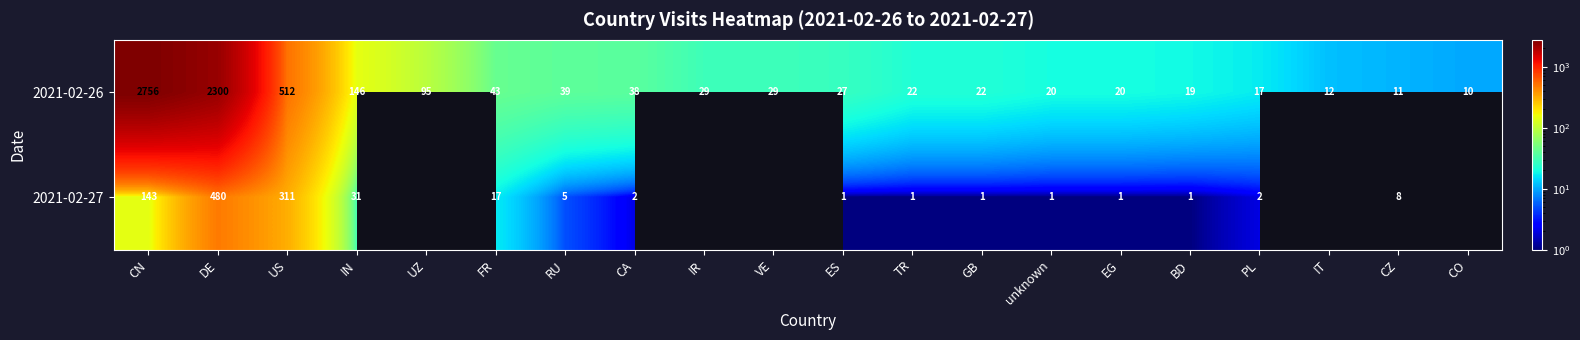

Is it true that 2021-02-27 equals 549.6 at US?

False